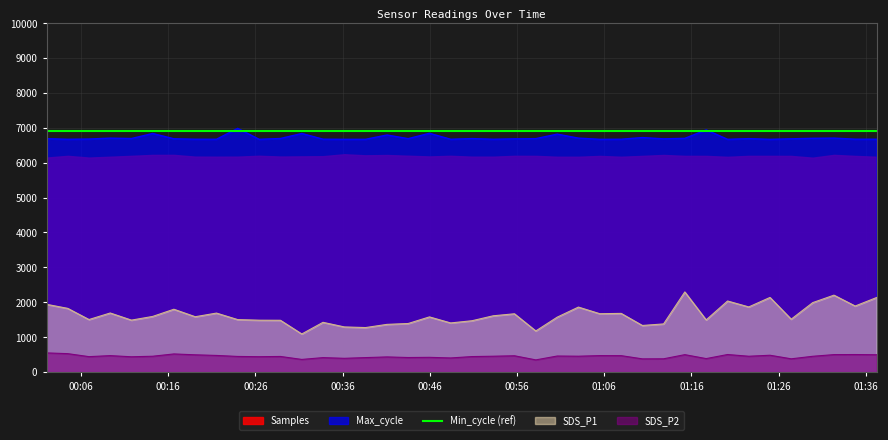

True or false: Max_cycle and SDS_P2 intersect in this chart.

False